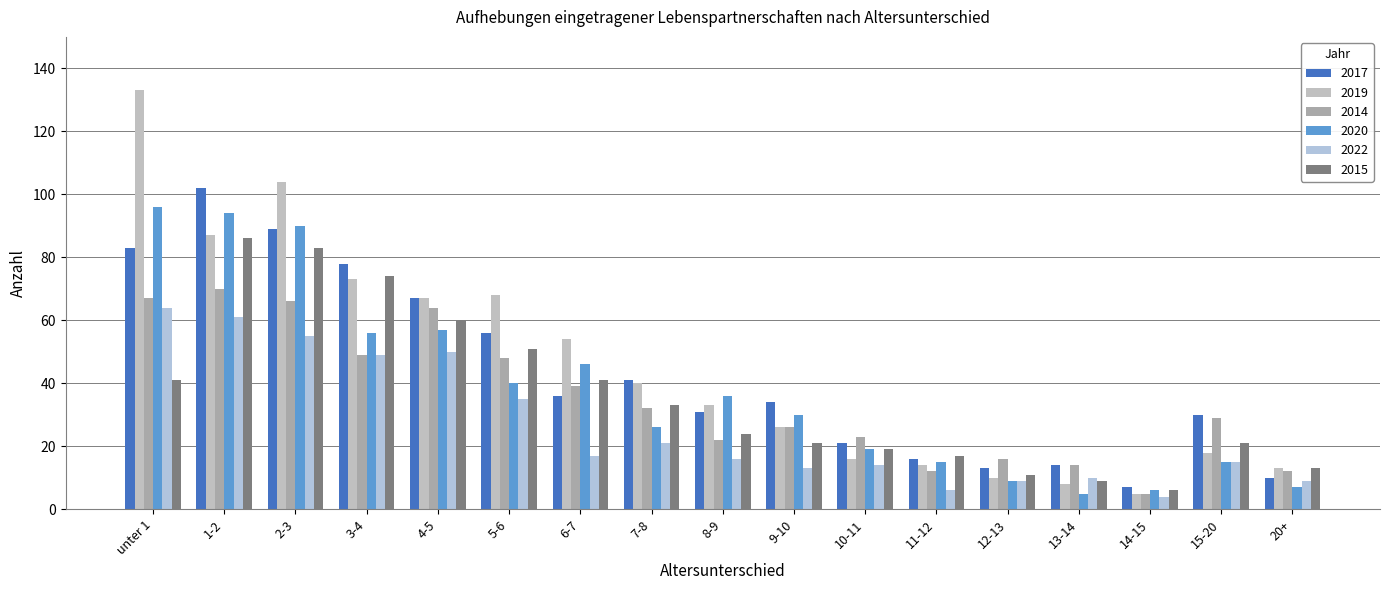

What is the greatest value displayed?

133